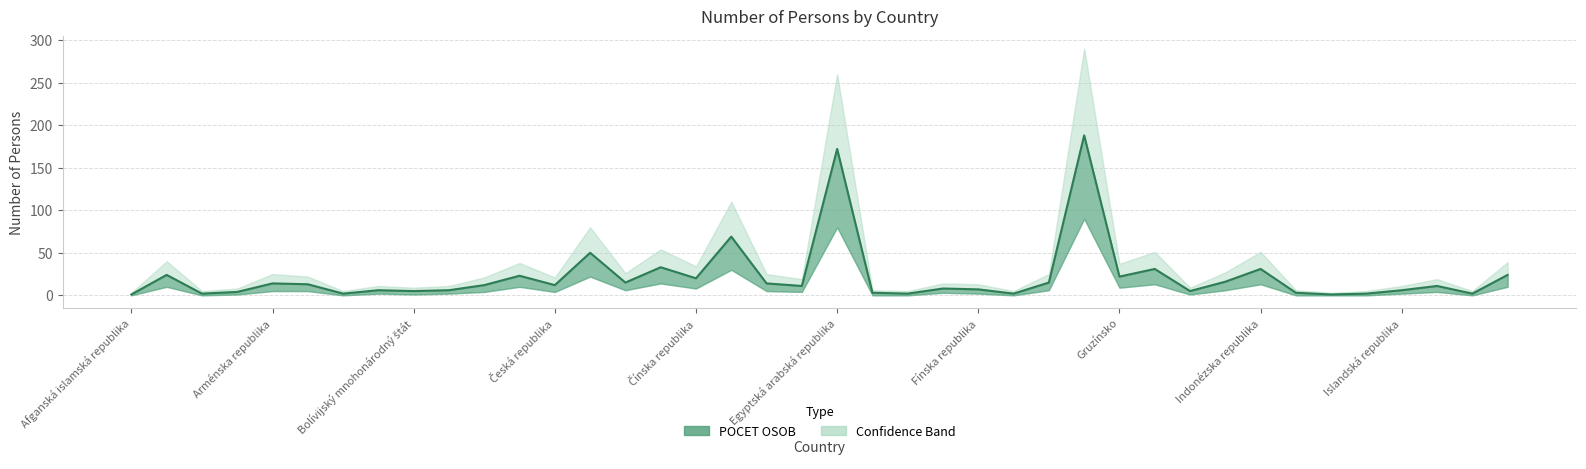

What is the greatest value displayed?

188